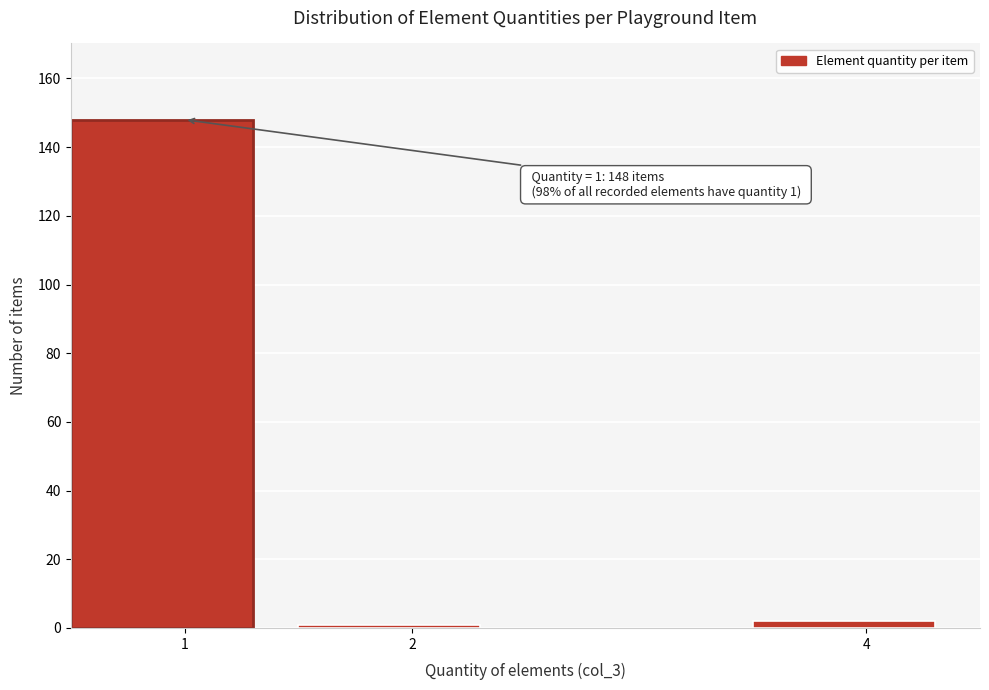

Reading right to left, transcribe all the data shown in this chart.

2	1	148